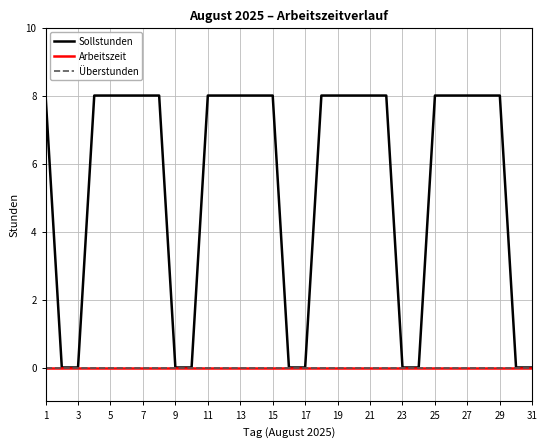

Does the chart display data point markers on the line(s)?

No